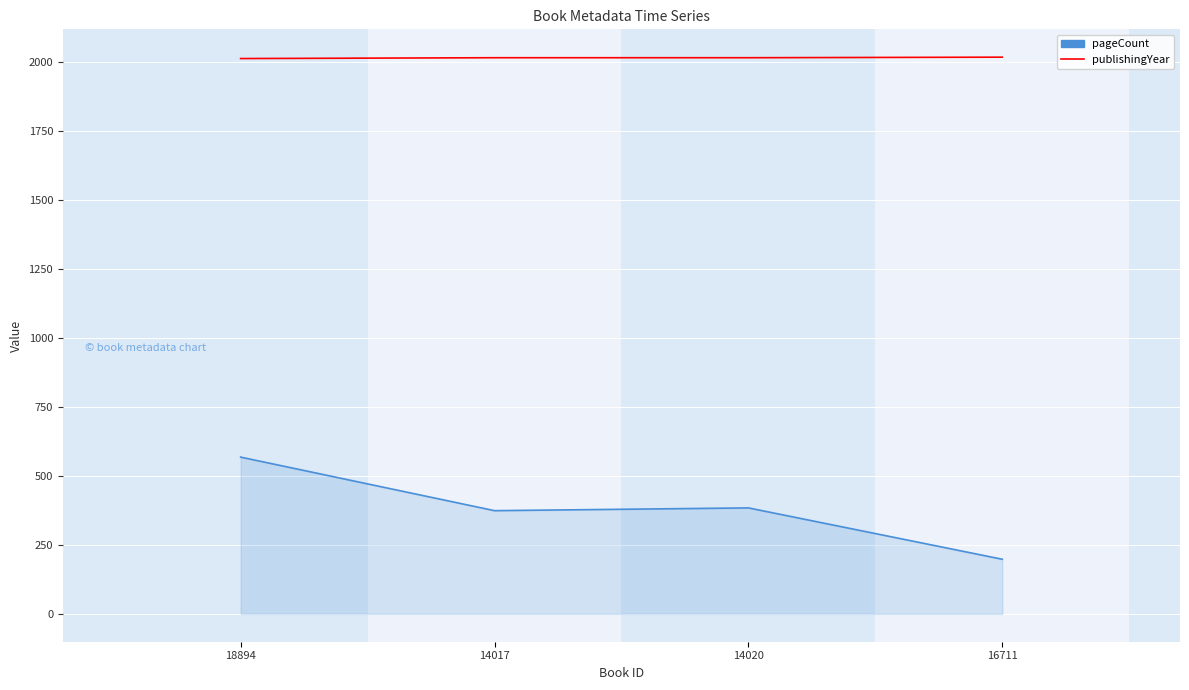

What is the highest value of the publishingYear series?

2017